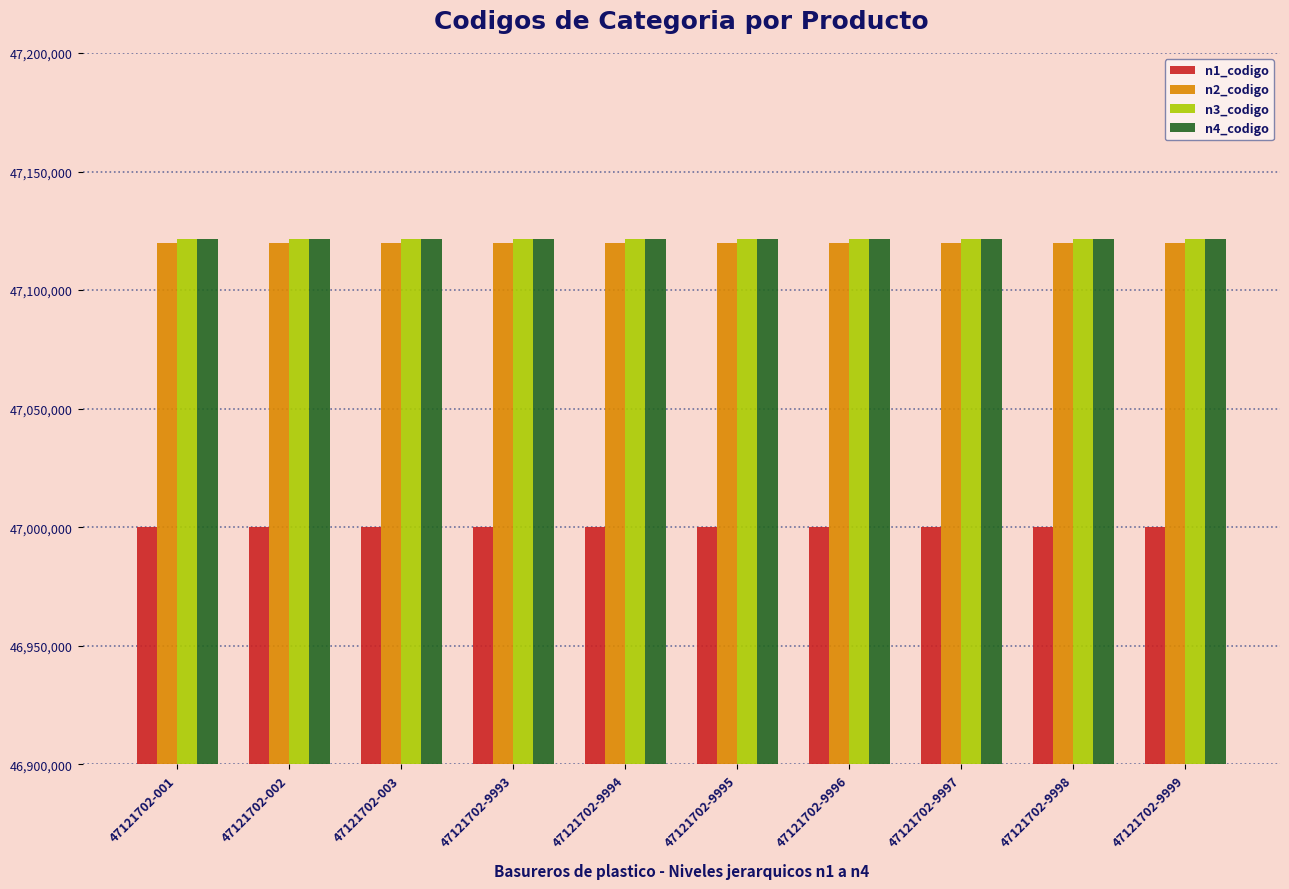

Is the value of n3_codigo at 47121702-003 greater than the value of n1_codigo at 47121702-9994?

Yes